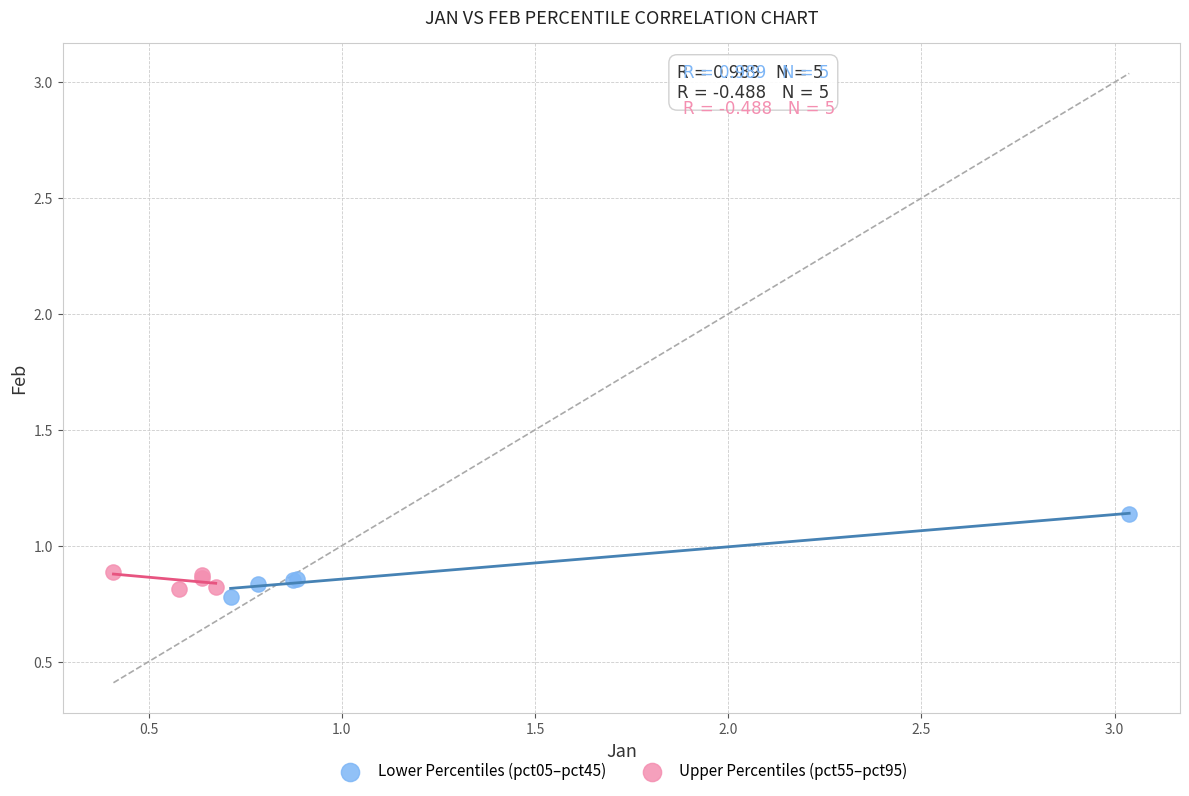

Which series has the widest spread of Y values?

Lower Percentiles (pct05–pct45)